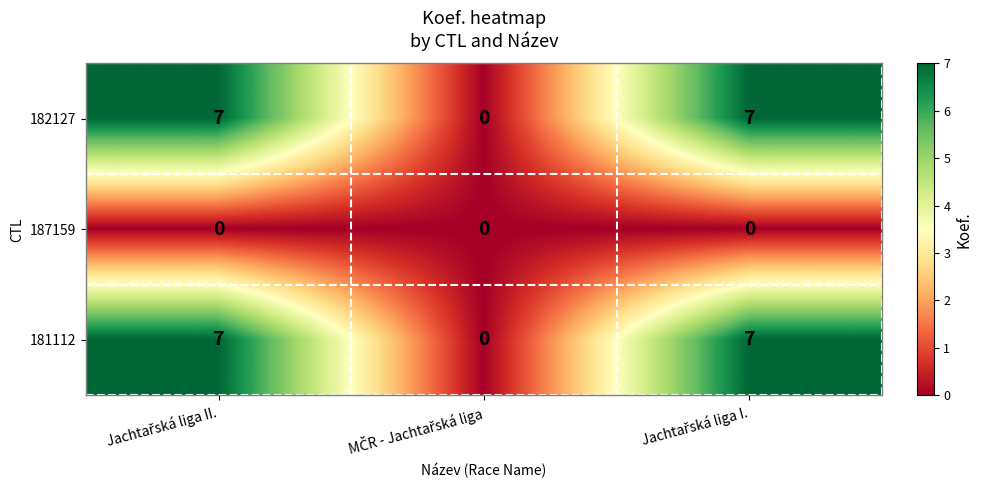

What is the average value of the 181112 series?

5